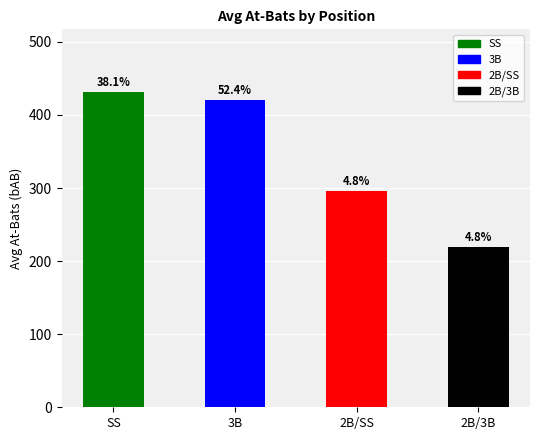

What is the label of the 1st bar from the left?

SS